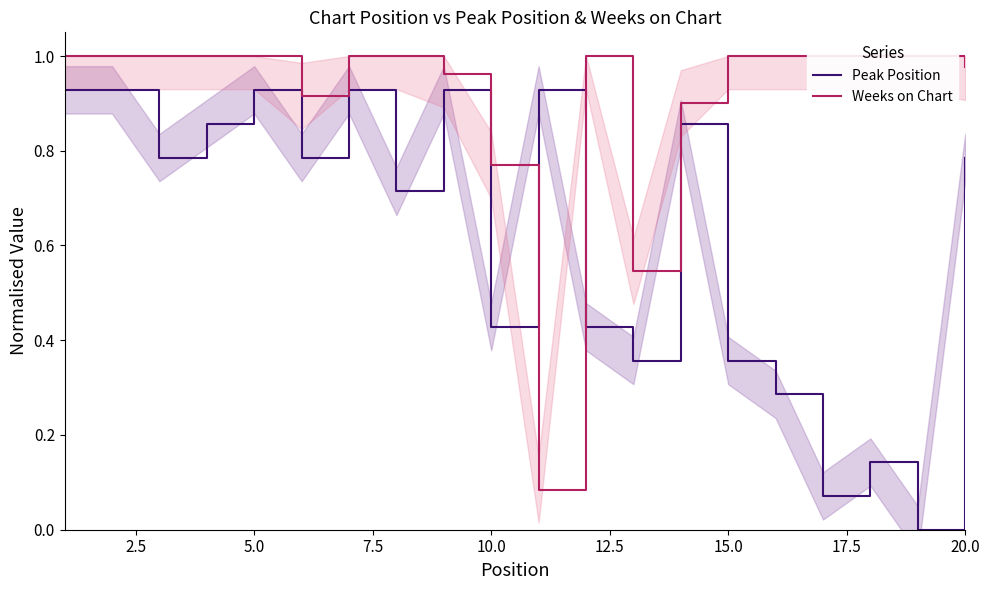

At how many categories does at least one series exceed 0?

20